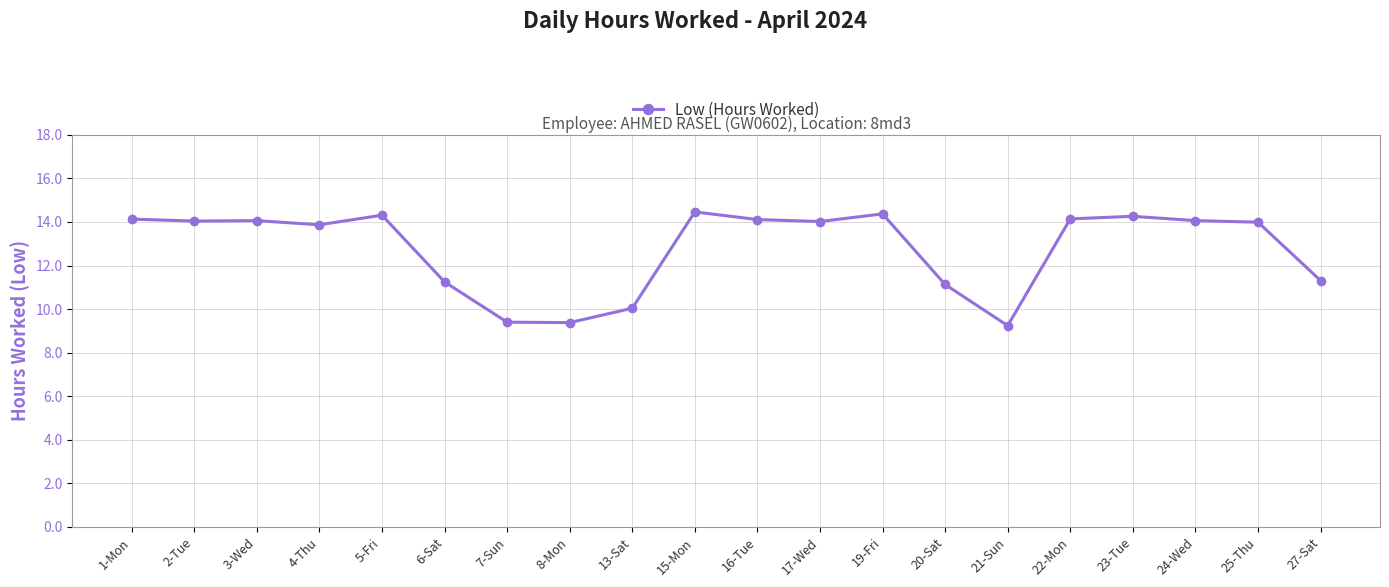

The value at 24-Wed is 14.1. True or false?

True